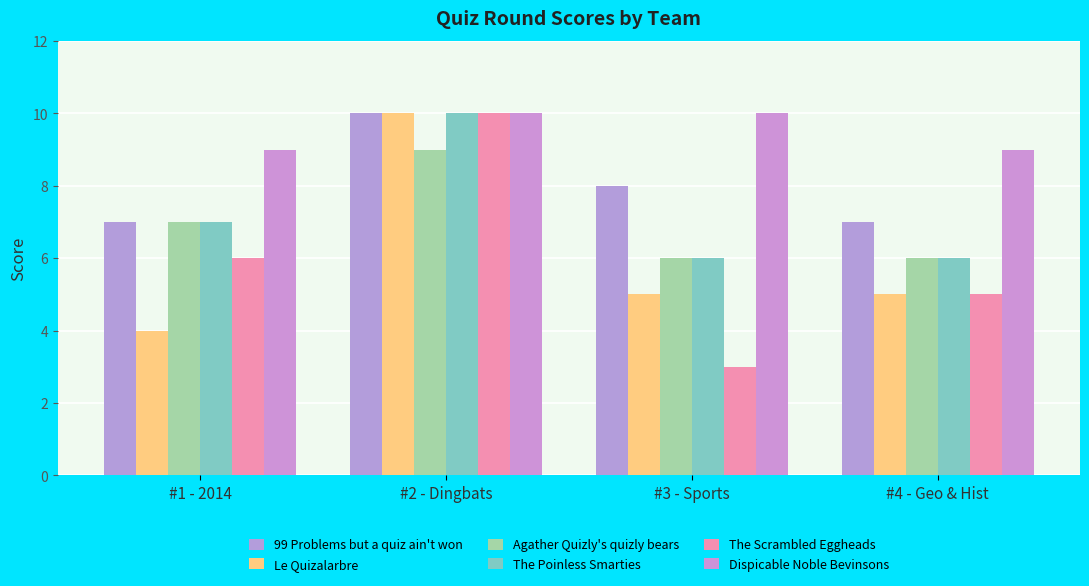

The 99 Problems but a quiz ain't won series shows 10 at #2 - Dingbats. True or false?

True